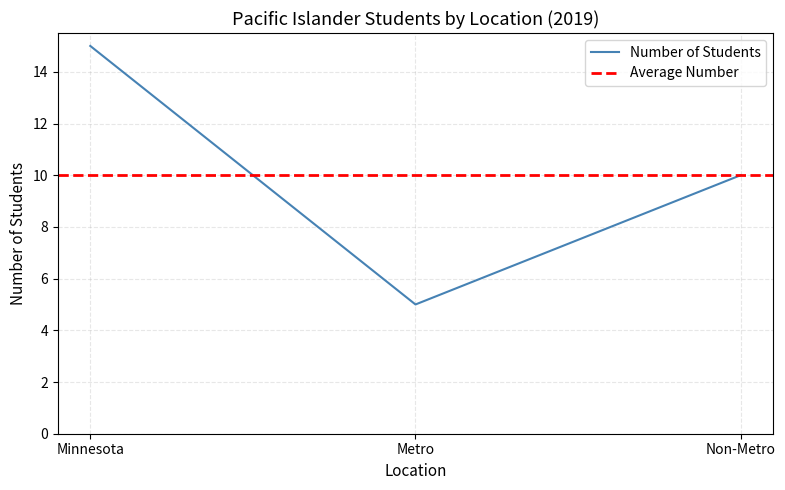

Where is the data nearest to the value 10?

Non-Metro